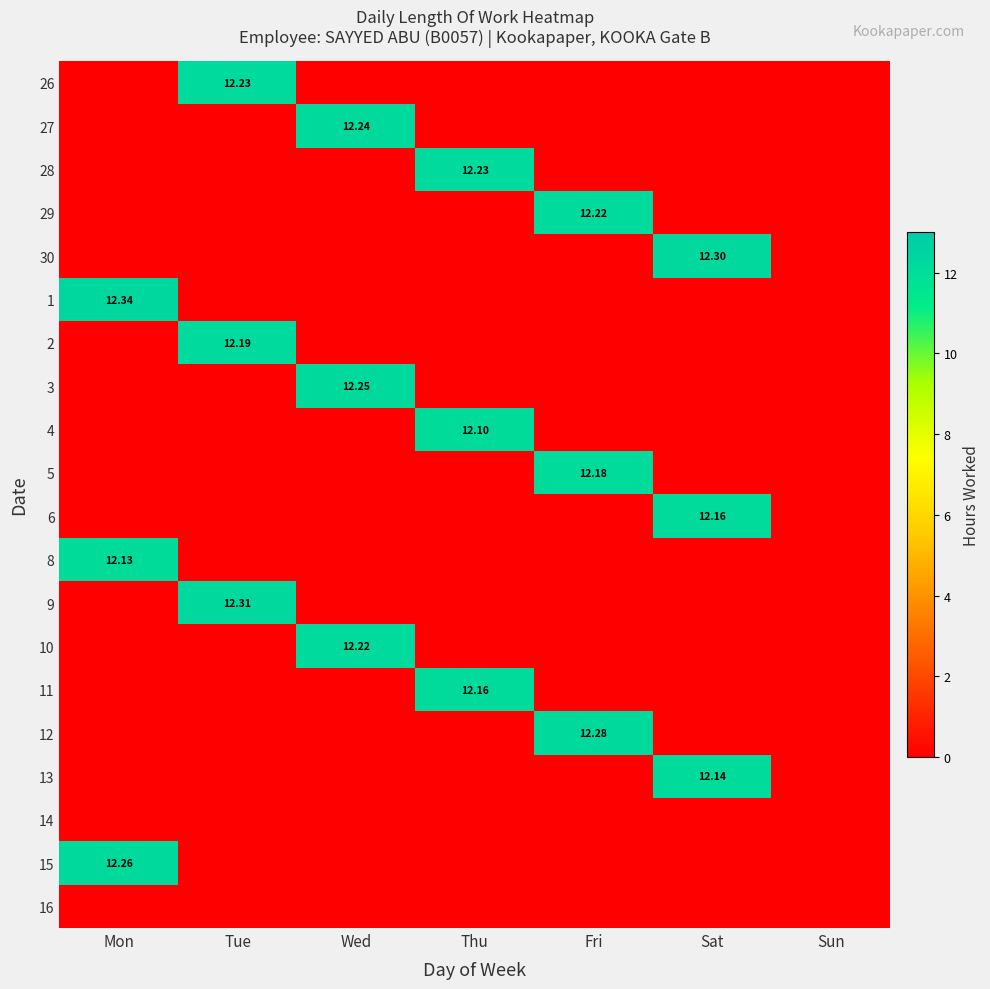

Where is 2 nearest to the value 6?

Mon